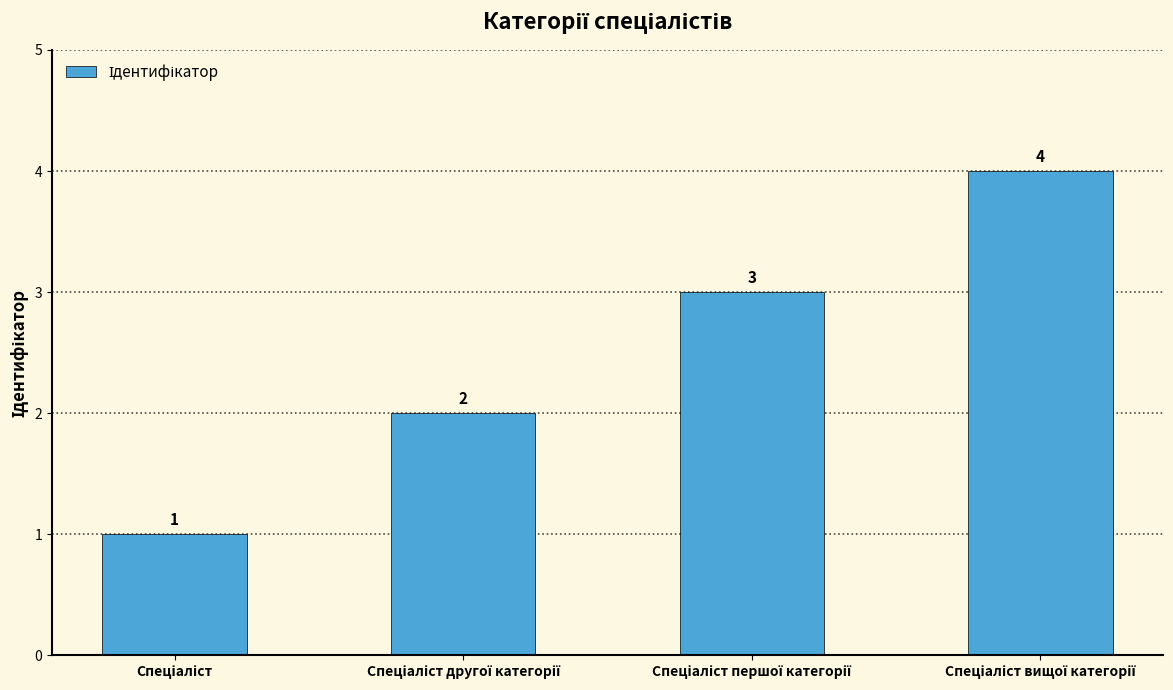

What is the value of the 1st bar from the left?

1